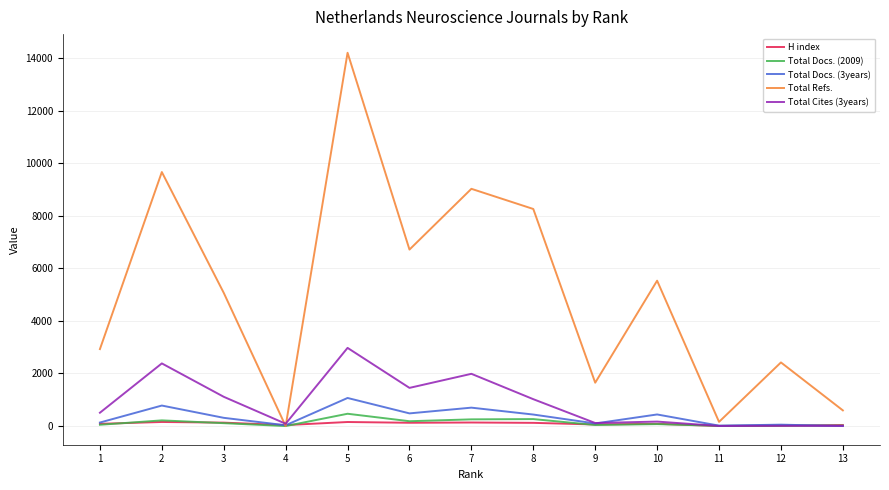

What is the spread (max minus min) of values at 1?

2878